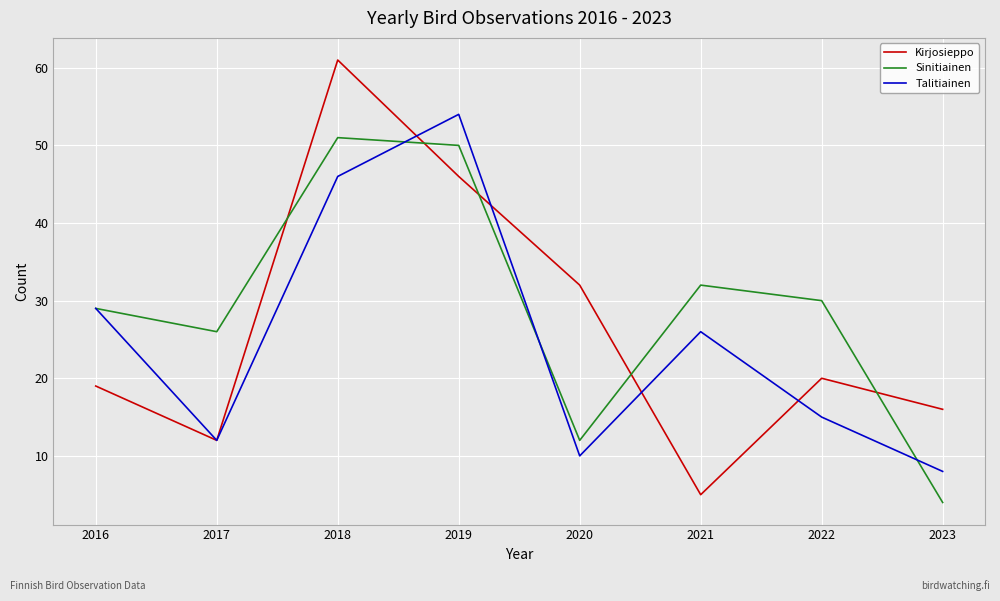

What is the minimum value shown in the chart?

4